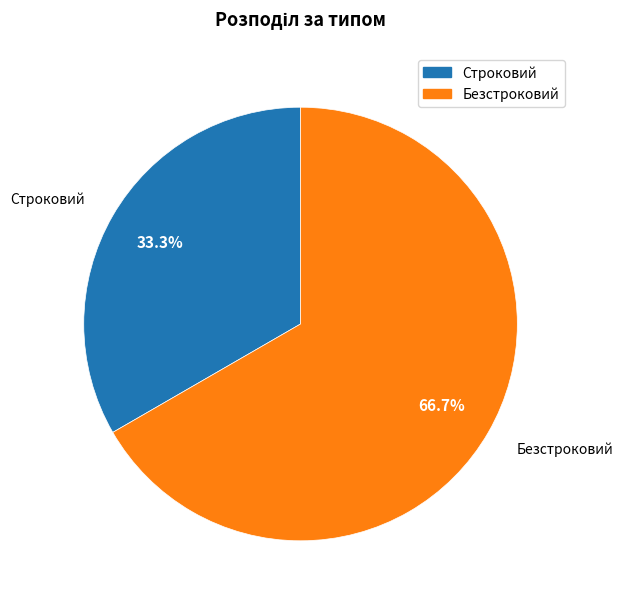

Combined, what portion of the pie is Строковий and Безстроковий?

100.0%